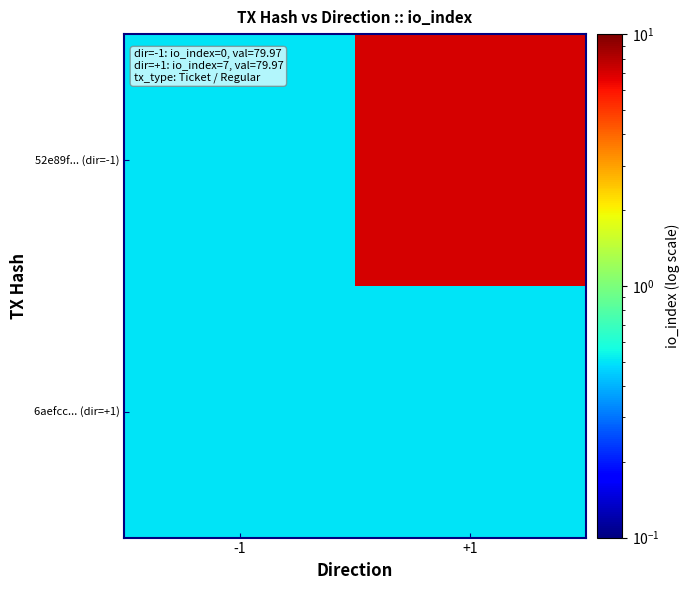

Rank the series by their average value, from highest to lowest.

52e89f... (dir=-1), 6aefcc... (dir=+1)